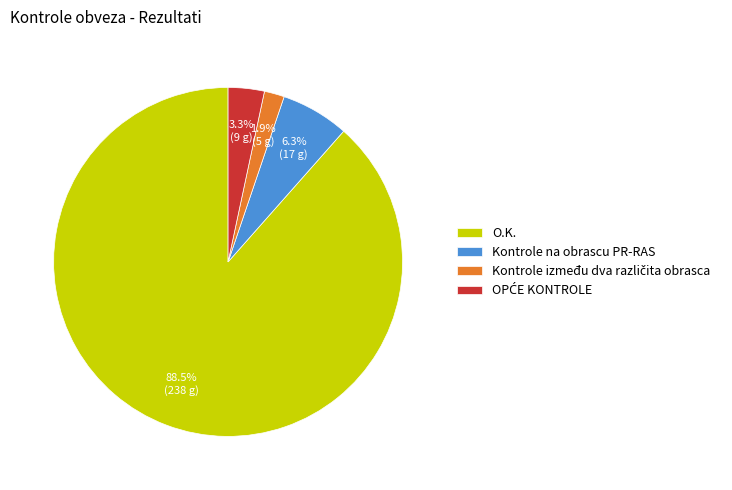

What is the majority slice?

O.K.